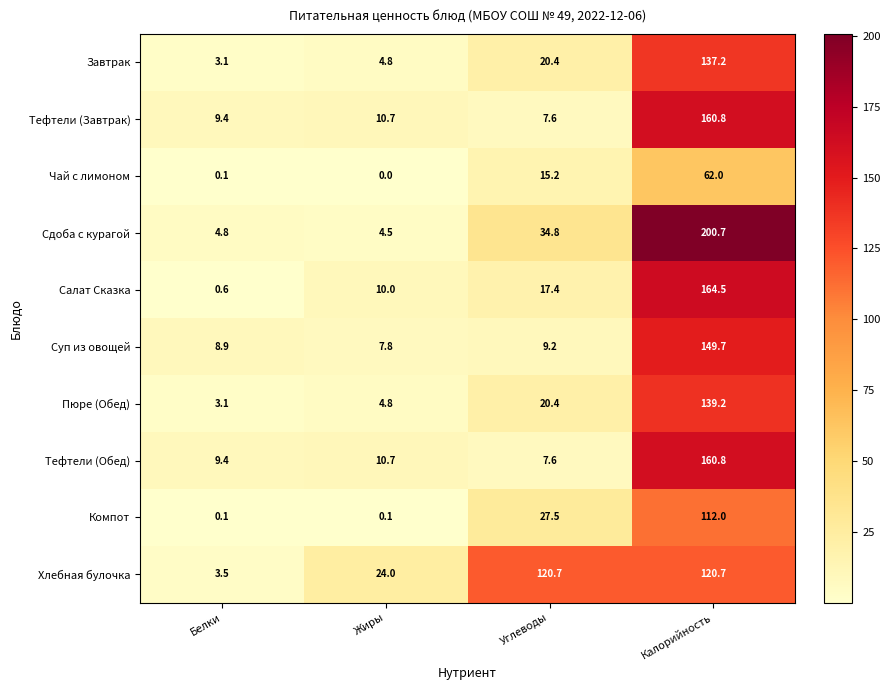

Which category has the lowest value across all series?

Жиры